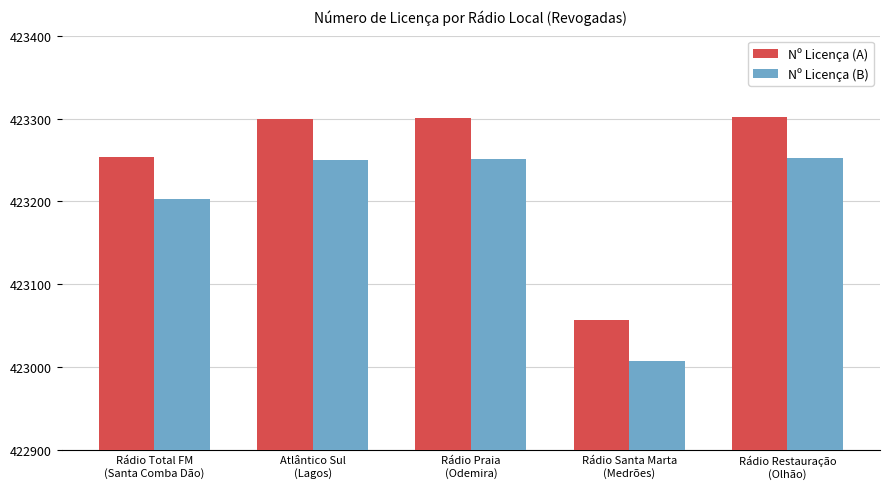

What is the label of the 1st bar from the left?

Rádio Total FM
(Santa Comba Dão)